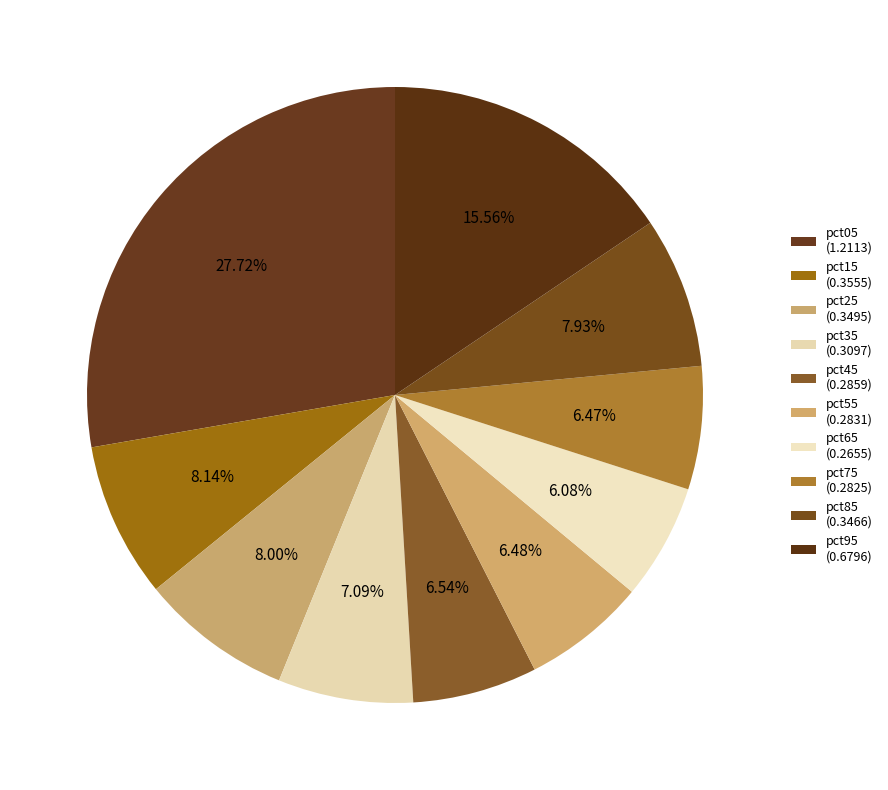

To the nearest percent, what is the combined percentage of pct05 and pct45?

34%